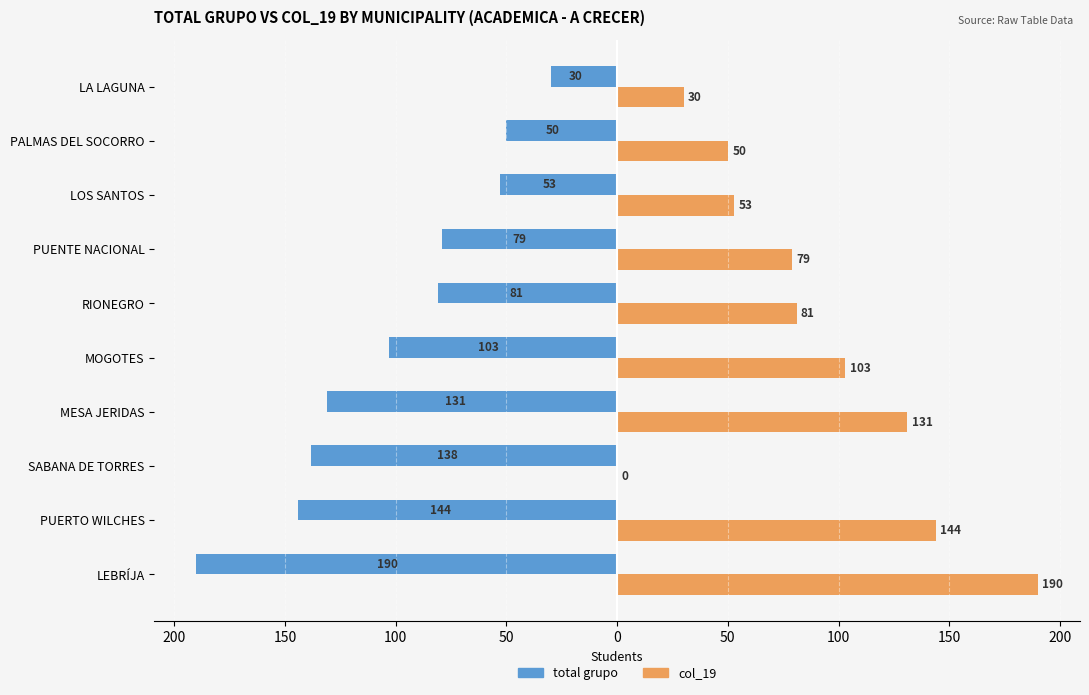

What are all the series names shown in the legend?

total grupo, col_19